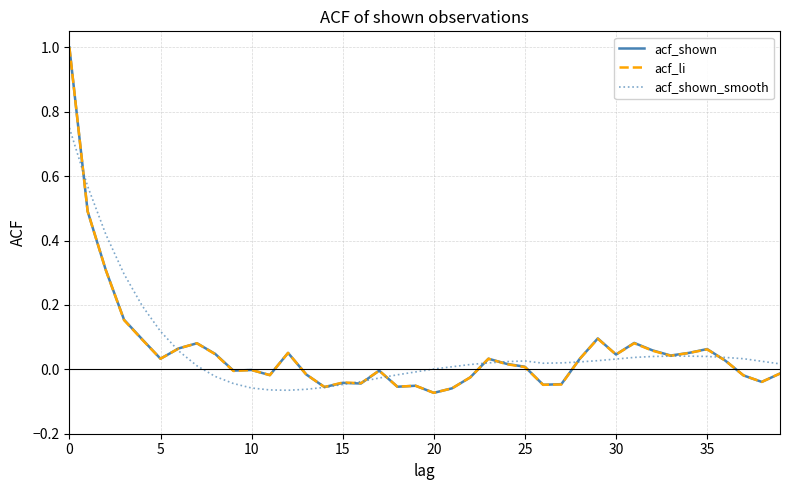

Count the number of data series in this chart.

3